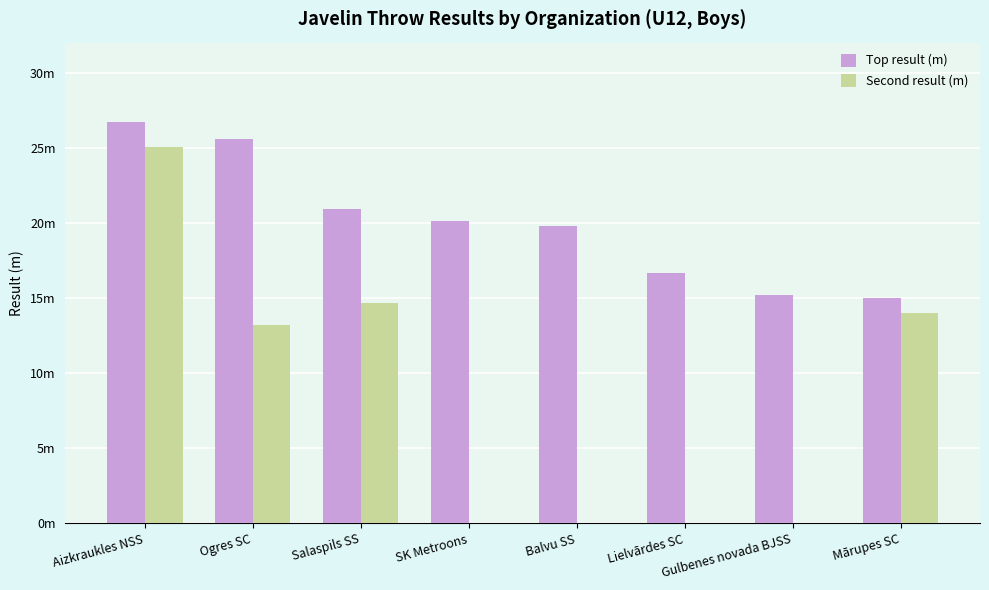

What is the label of the 1st bar from the left?

Aizkraukles NSS